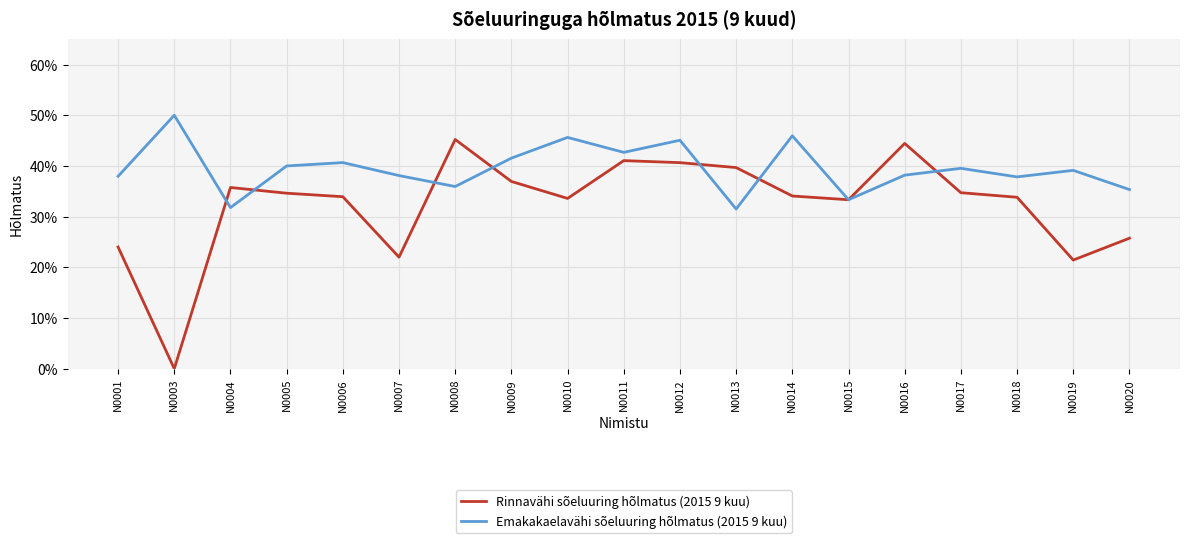

Does the chart display data point markers on the line(s)?

No